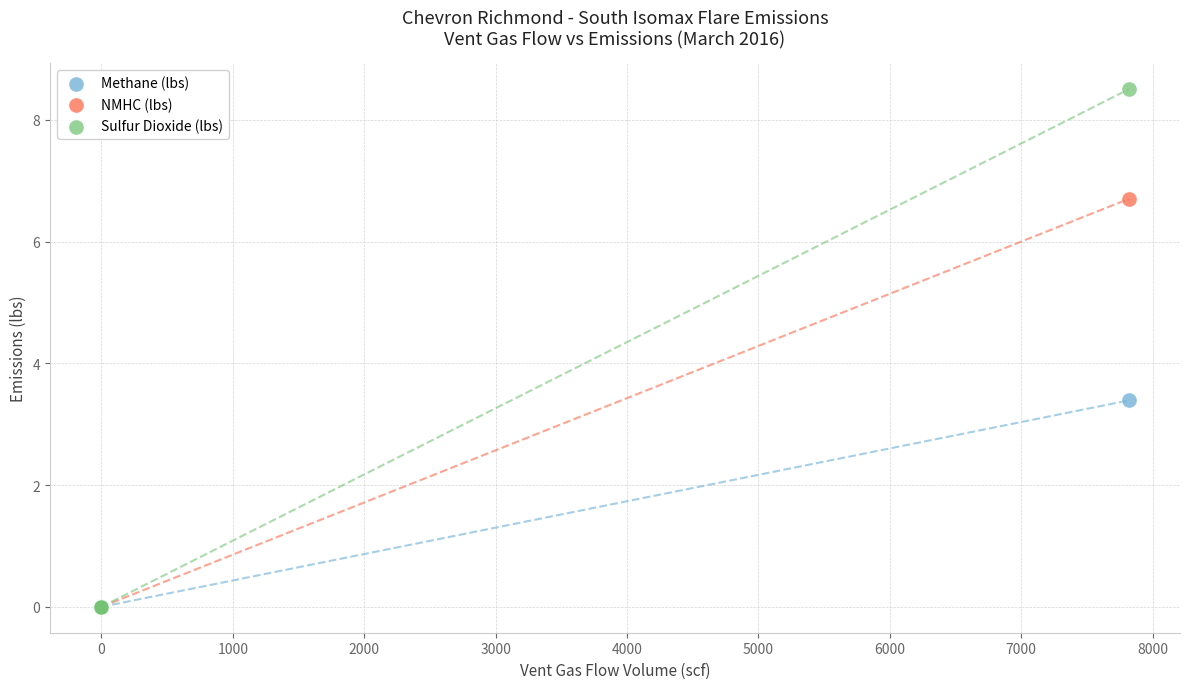

What are all the series names shown in the legend?

Methane (lbs), NMHC (lbs), Sulfur Dioxide (lbs)